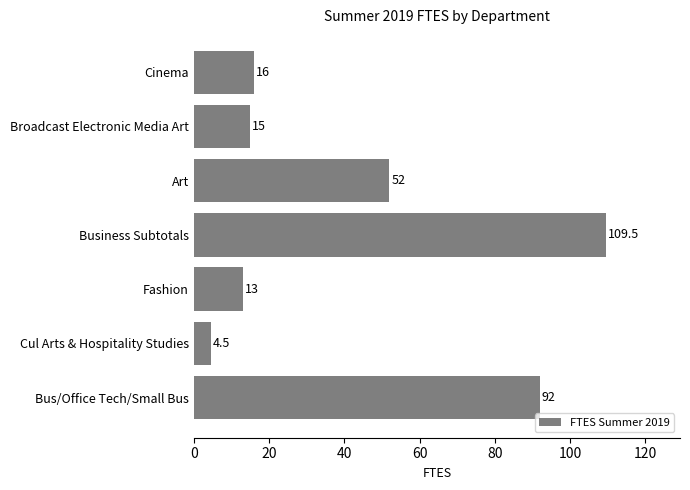

Reading top to bottom, what are all the values shown in this chart?

Cinema=16.0	Broadcast Electronic Media Art=15.0	Art=52.0	Business Subtotals=109.5	Fashion=13.0	Cul Arts & Hospitality Studies=4.5	Bus/Office Tech/Small Bus=92.0